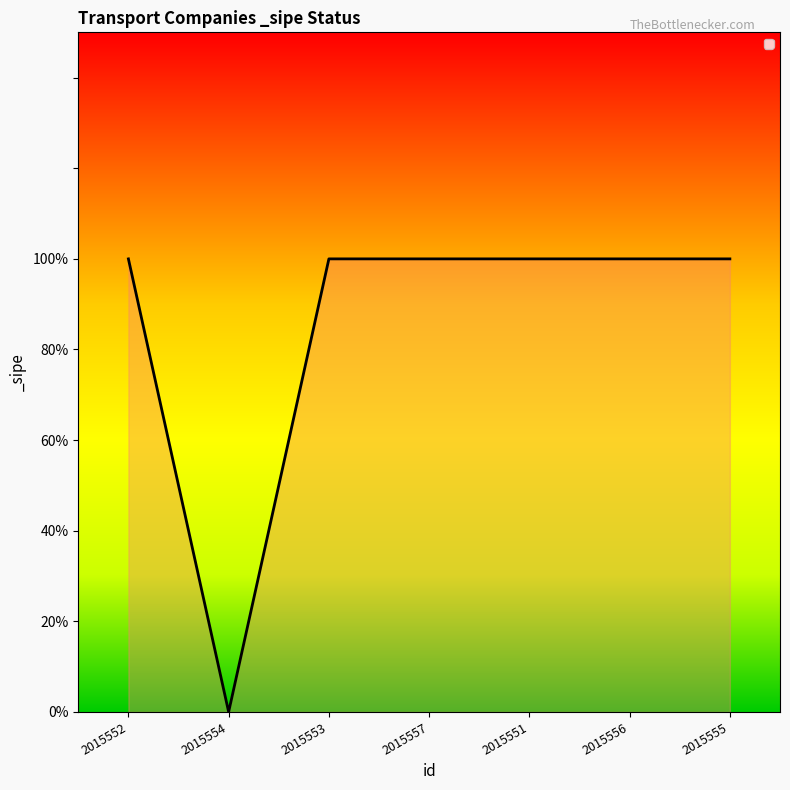

What is the maximum value shown in the chart?

1